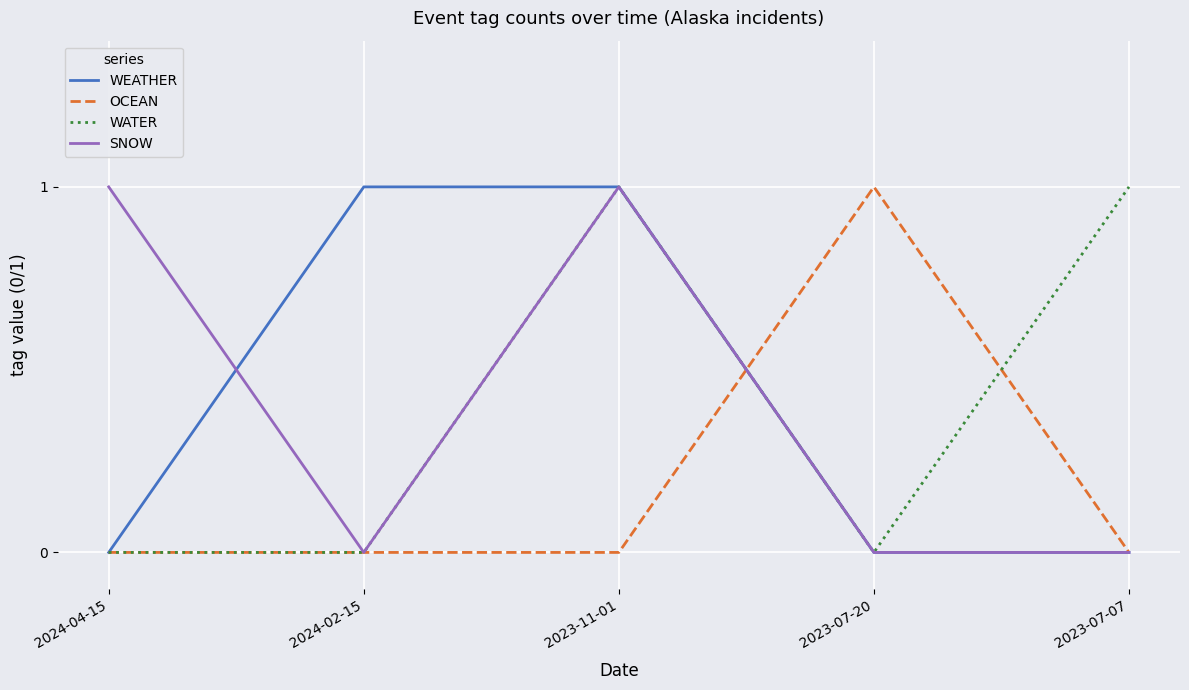

What position from the left is 2024-02-15?

2